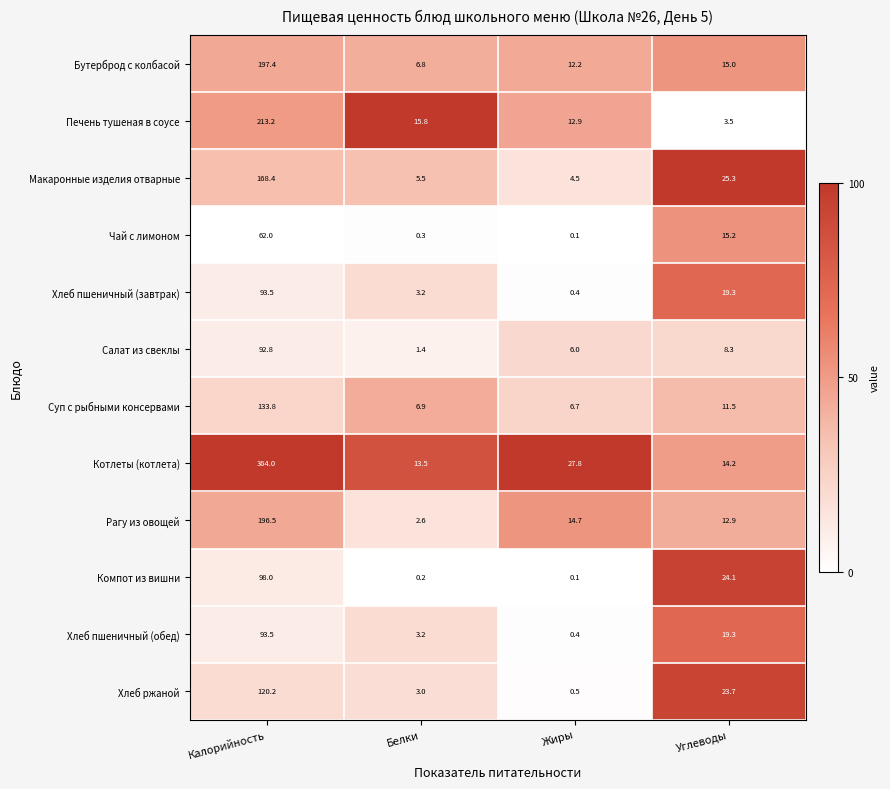

What is the maximum value for Компот из вишни?

98.0